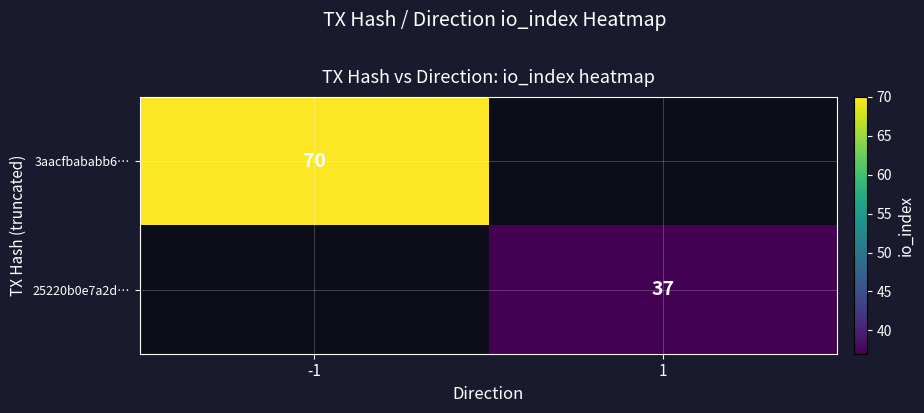

Is it true that 3aacfbababb6… equals 70 at -1?

True